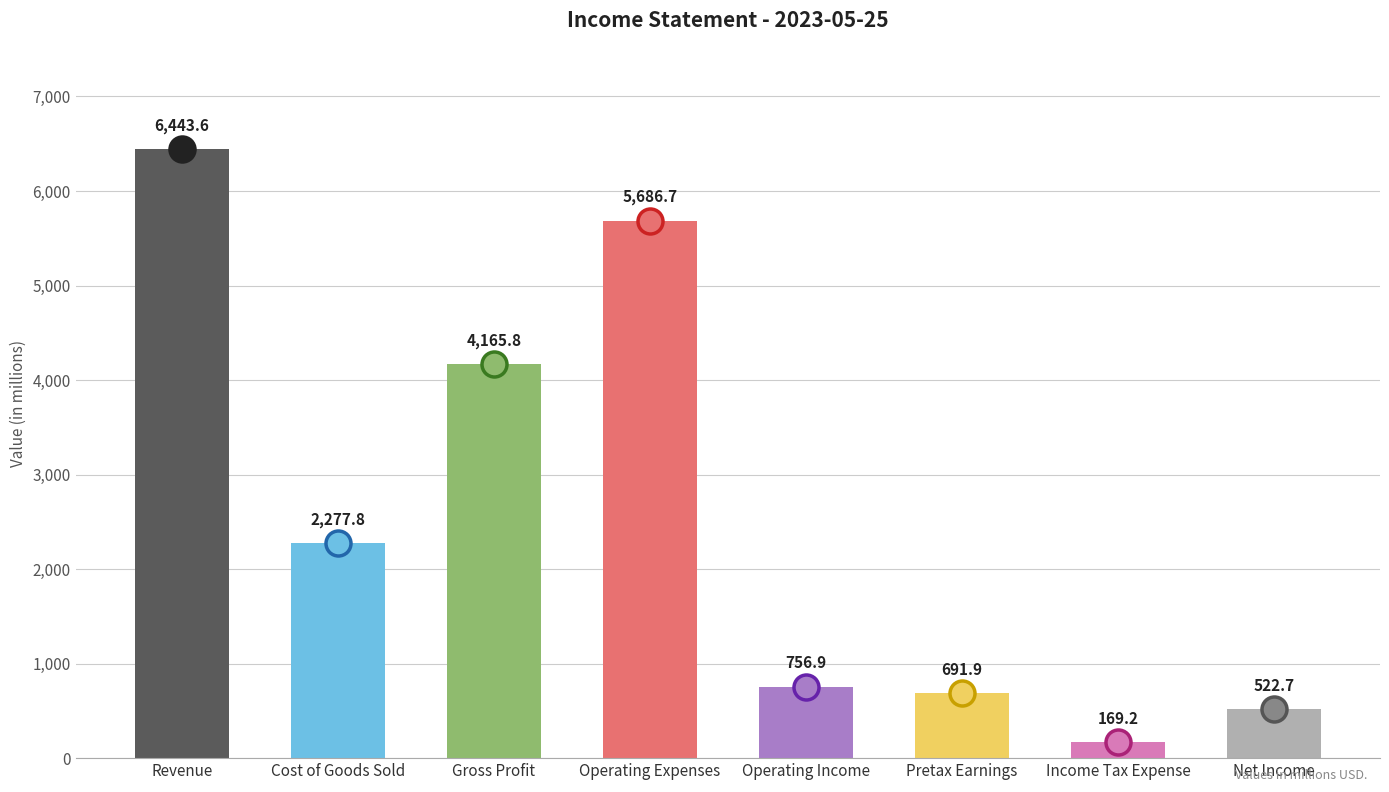

What is the label of the 5th bar from the right?

Operating Expenses